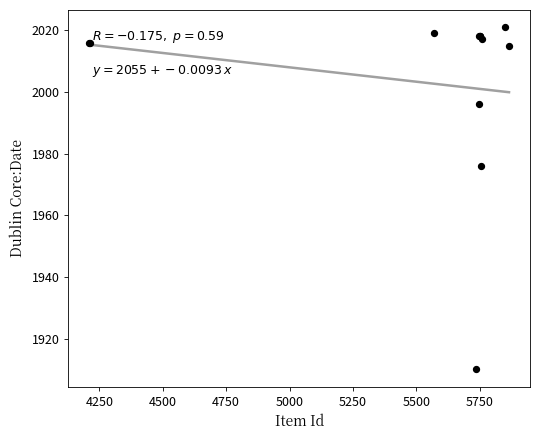

What Y value in the scatter plot is closest to 1965?

1976